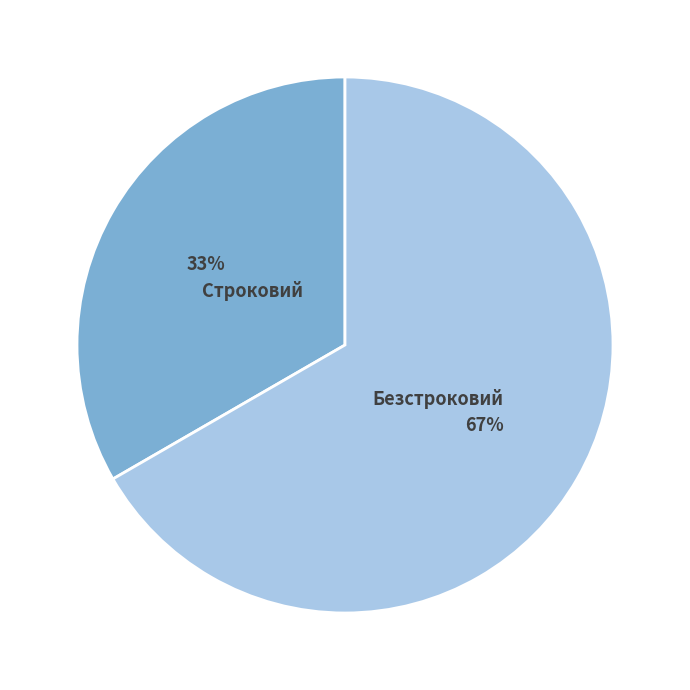

Is it true that Строковий is 19% of the pie?

False